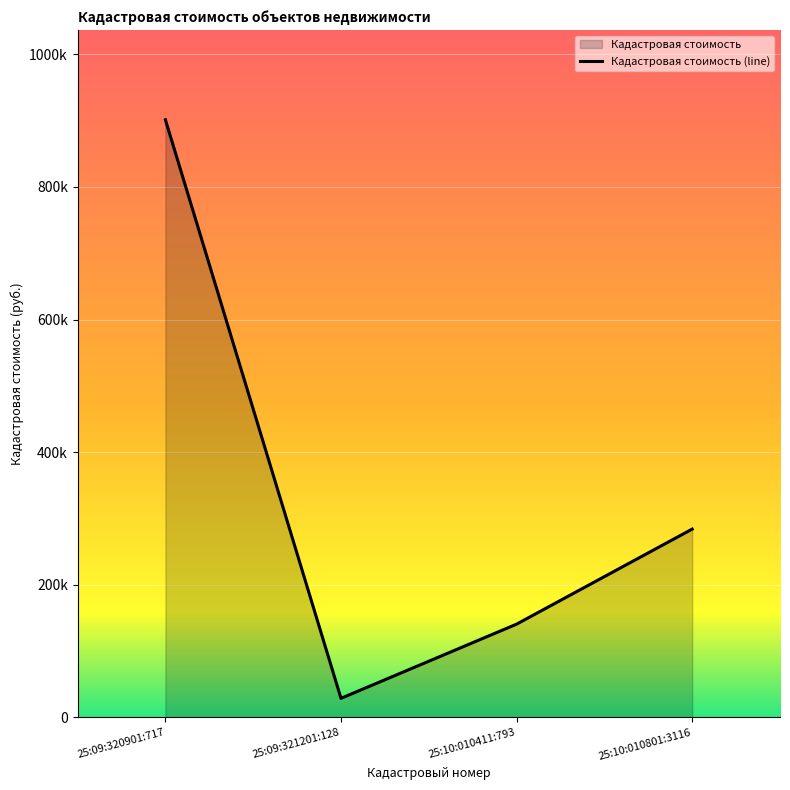

What is the change in value from 25:09:320901:717 to 25:10:010801:3116?

-617276.6